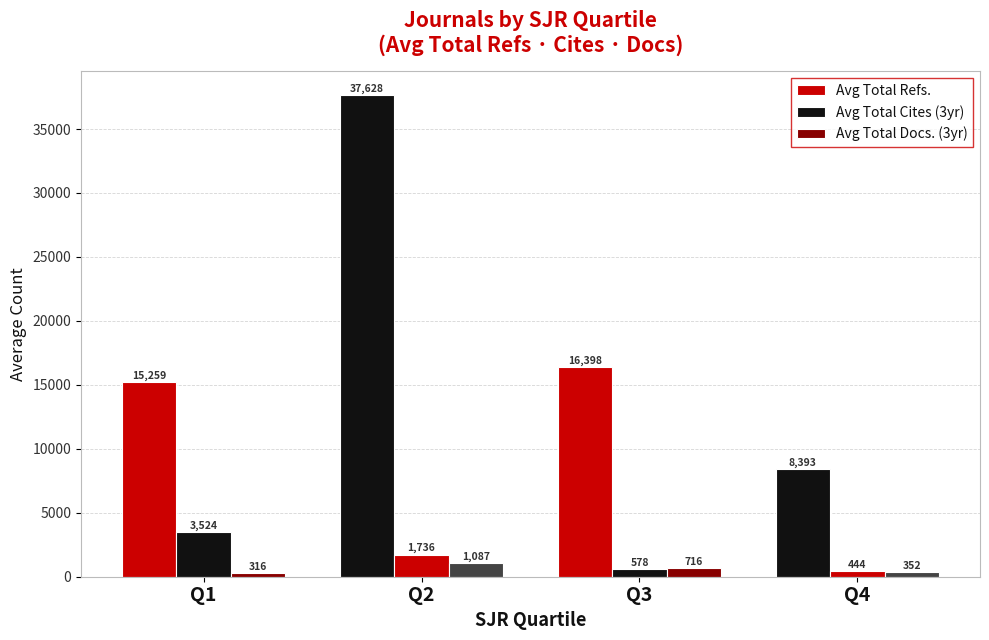

How many data points does each series have?

4